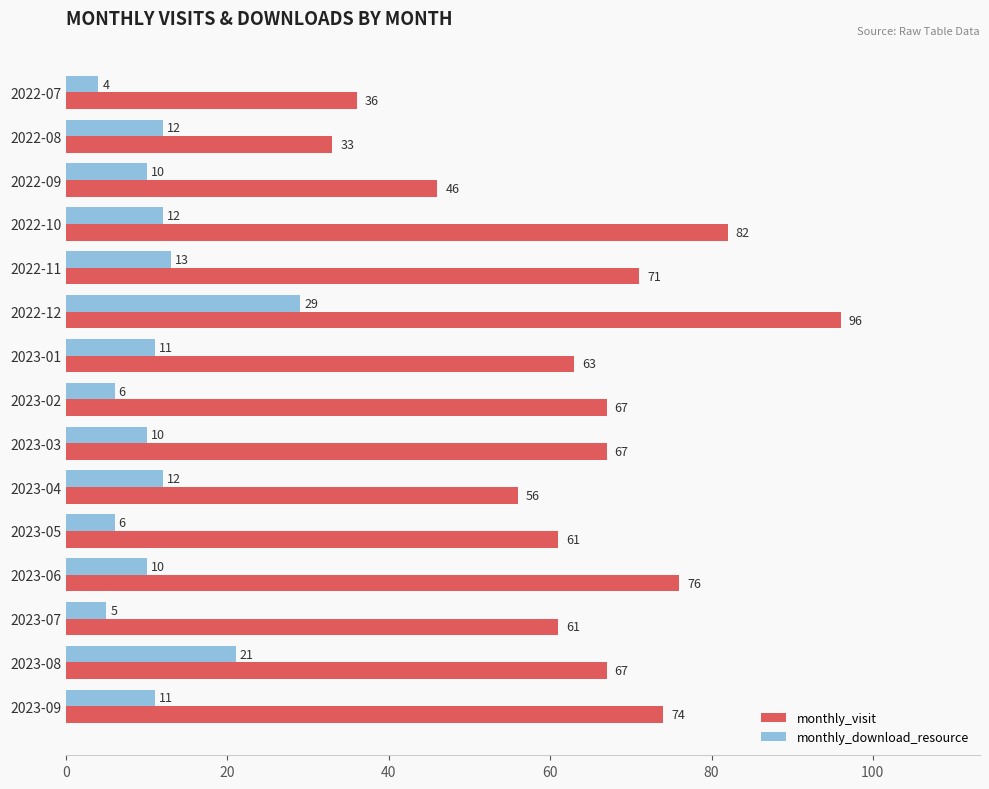

At which category is the sum across all series the highest?

2022-12